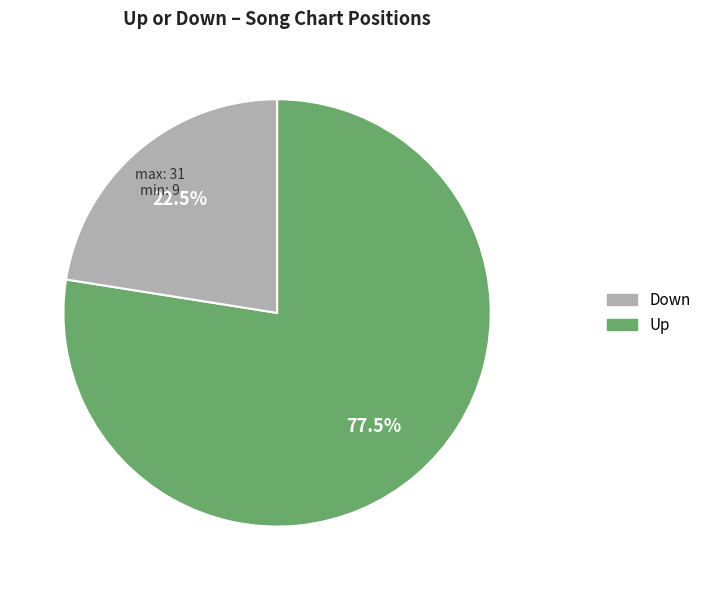

Is there a majority slice in this chart?

Yes